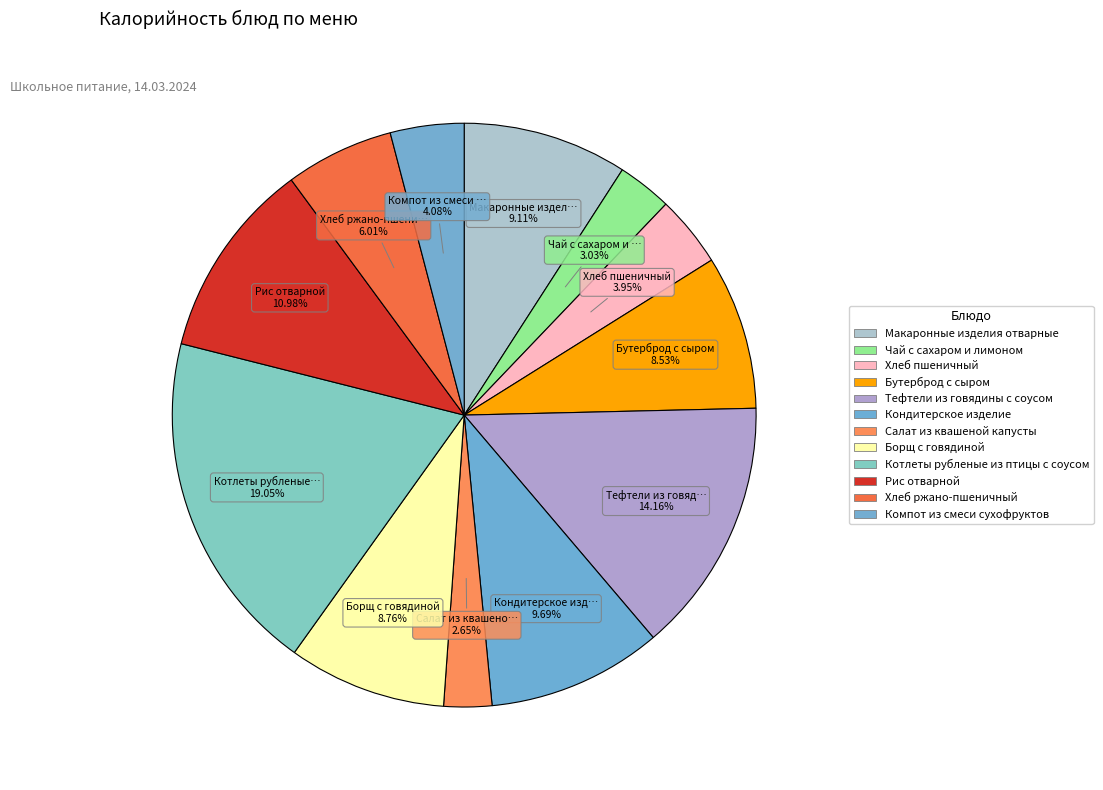

Which has a higher value, Салат из квашеной капусты or Кондитерское изделие?

Кондитерское изделие